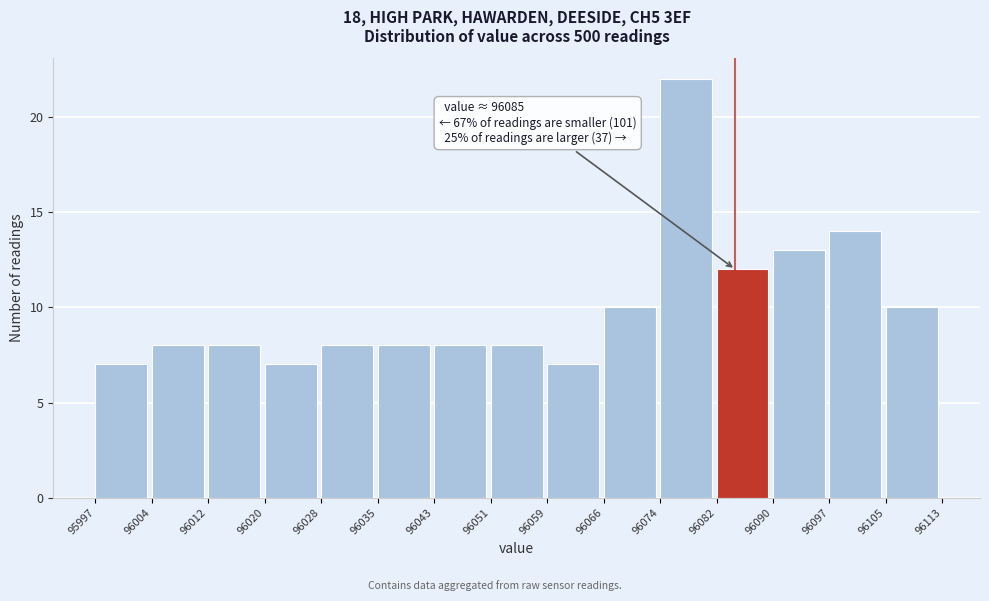

Over which range of the x-axis is the bar tallest?

96074 to 96082